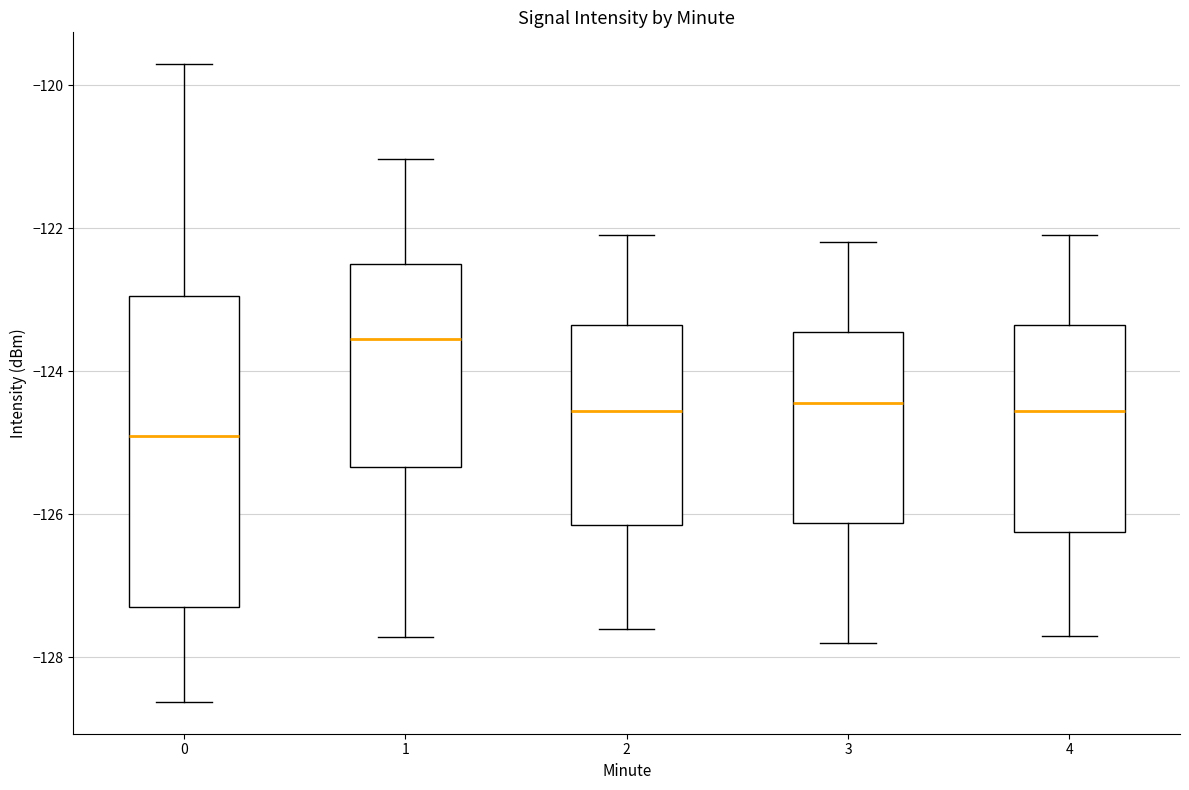

Reading left to right, read every box against the y-axis: the position of its median line, the range the box covers, and the ends of its whiskers. The values are not printed on the chart, so give them approximately, as read against the axis.

0: median -125.0, box -127.2 to -123.0, whiskers -128.6 to -119.8
1: median -123.6, box -125.4 to -122.4, whiskers -127.8 to -121.0
2: median -124.6, box -126.2 to -123.4, whiskers -127.6 to -122.0
3: median -124.4, box -126.2 to -123.4, whiskers -127.8 to -122.2
4: median -124.6, box -126.2 to -123.4, whiskers -127.6 to -122.0